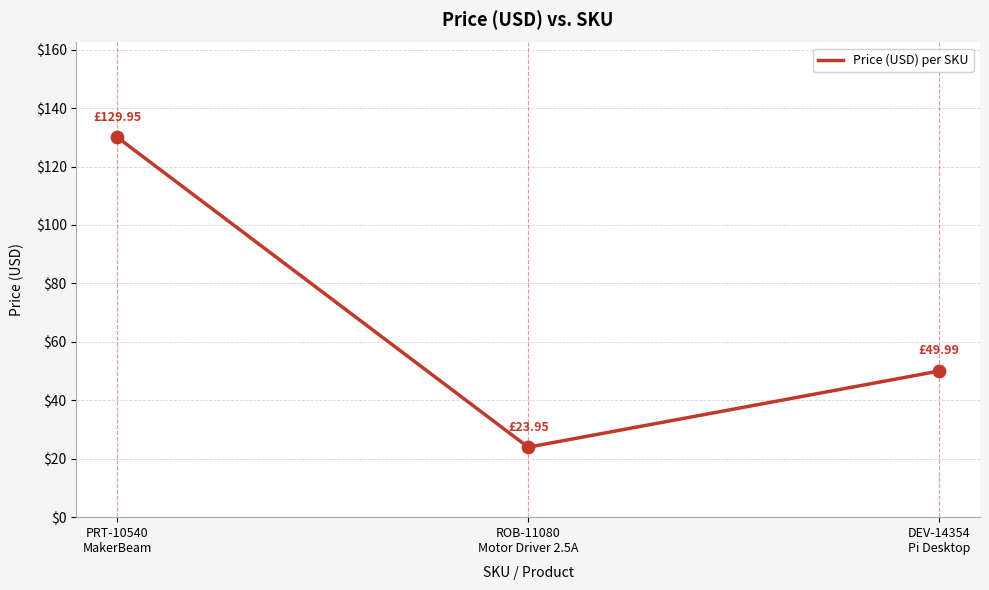

What is the ratio of the value at PRT-10540
MakerBeam to the value at ROB-11080
Motor Driver 2.5A?

5.4